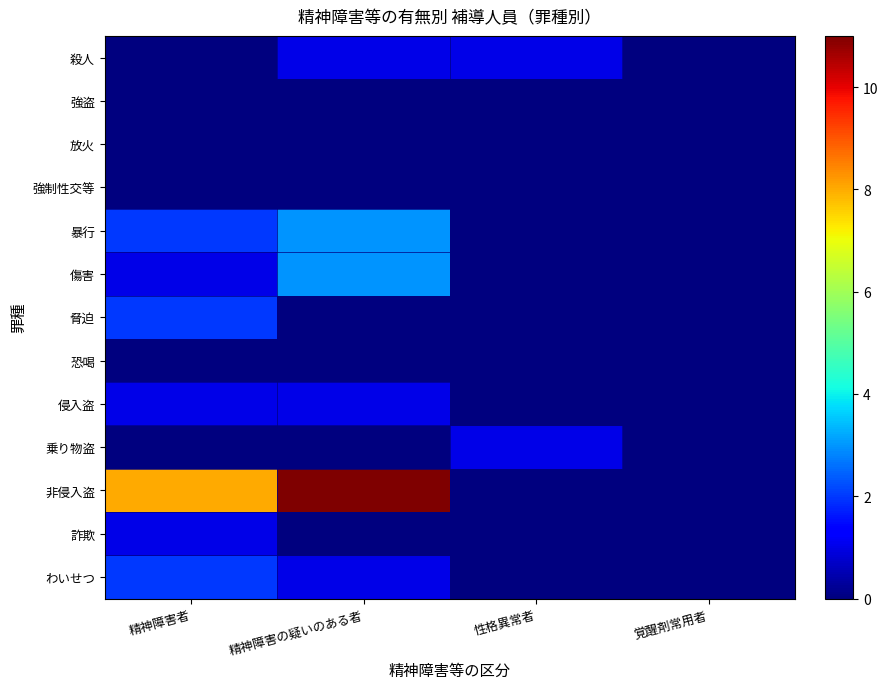

Between 性格異常者 and 覚醒剤常用者, which series saw the biggest shift?

殺人